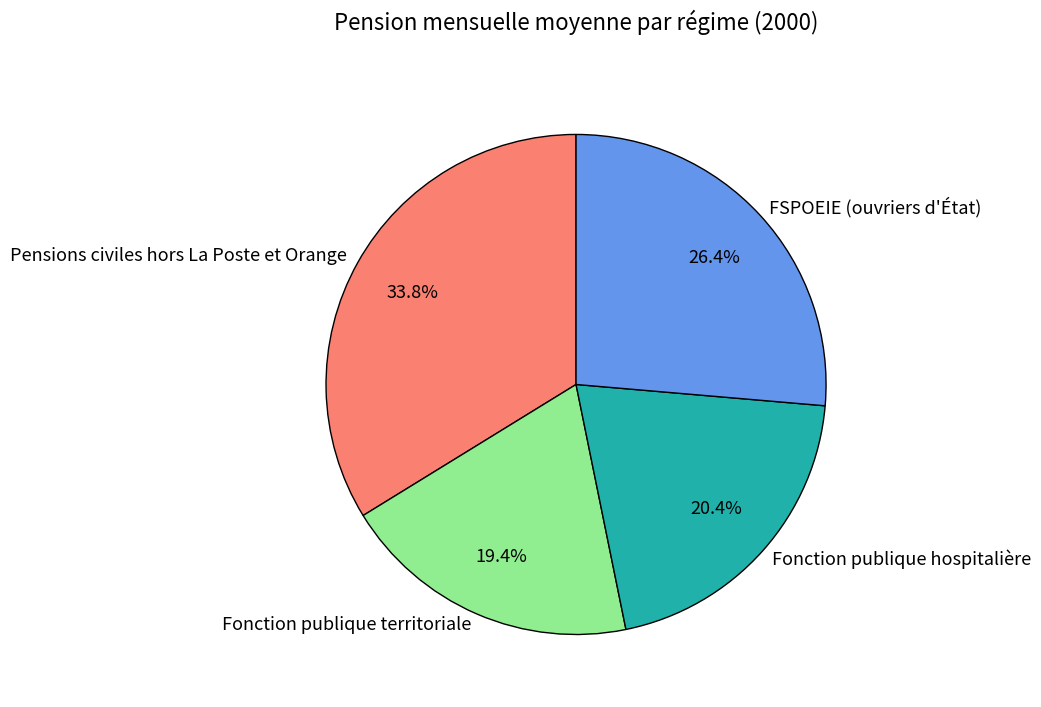

Count the number of slices in the pie.

4